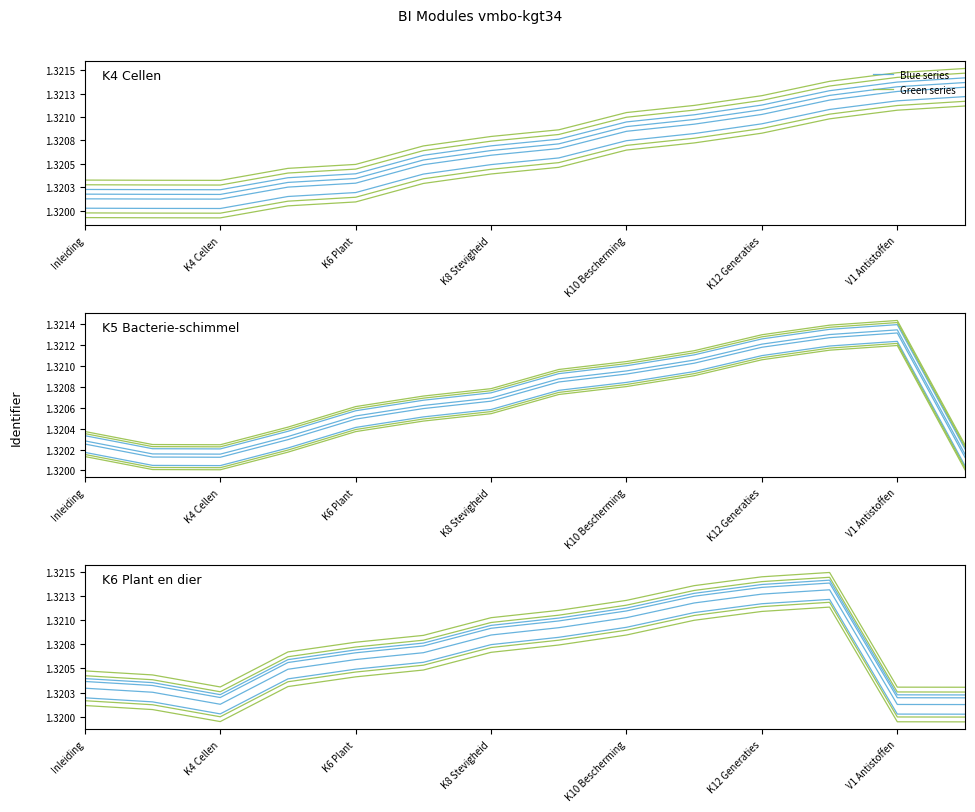

Reading left to right, what are all the values shown in this chart?

Blue series: 1.3	1.3	1.3	1.3	1.3	1.3	1.3	1.3	1.3	1.3	1.3	1.3	1.3	1.3
Green series: 1.3	1.3	1.3	1.3	1.3	1.3	1.3	1.3	1.3	1.3	1.3	1.3	1.3	1.3